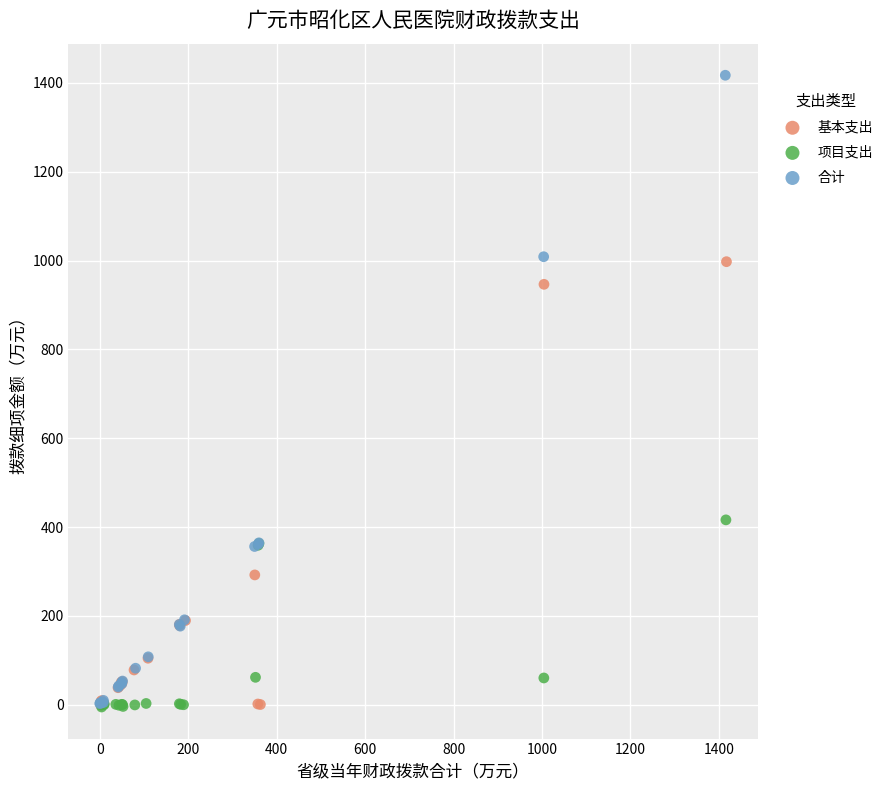

Which series reaches the maximum Y coordinate?

合计